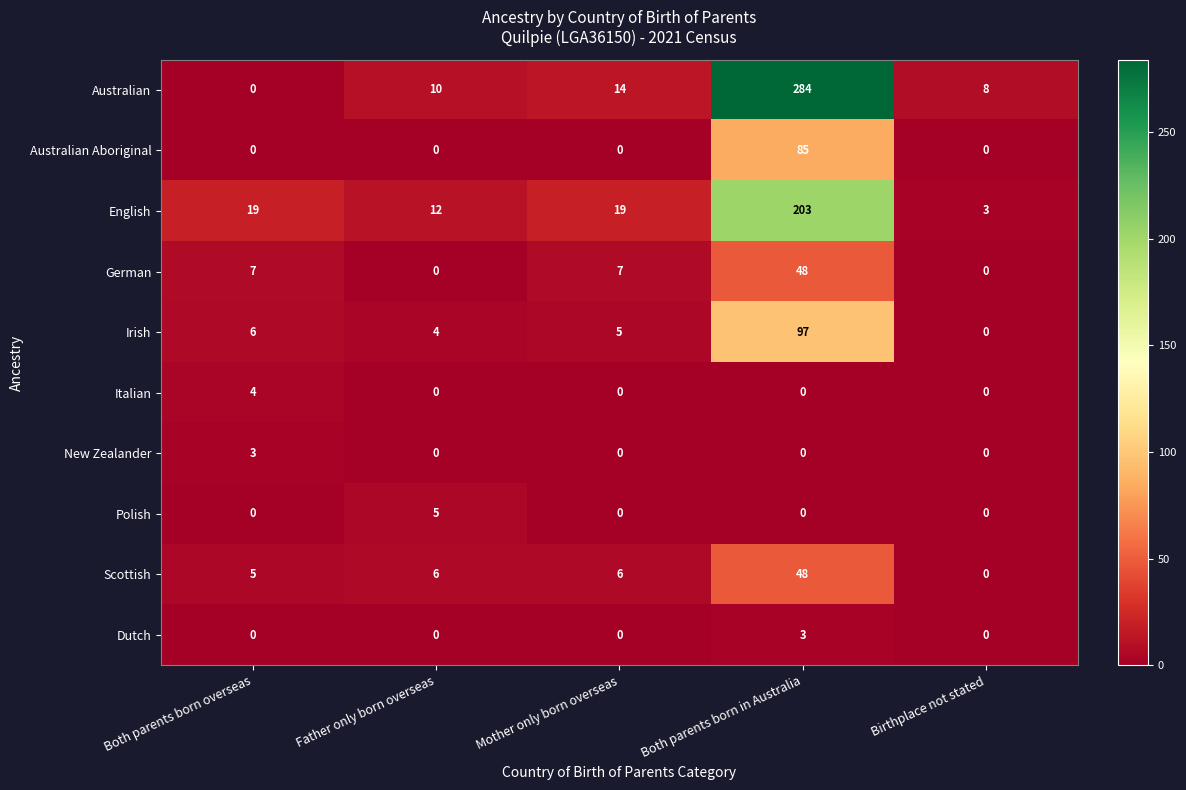

The German series shows 32 at Birthplace not stated. True or false?

False